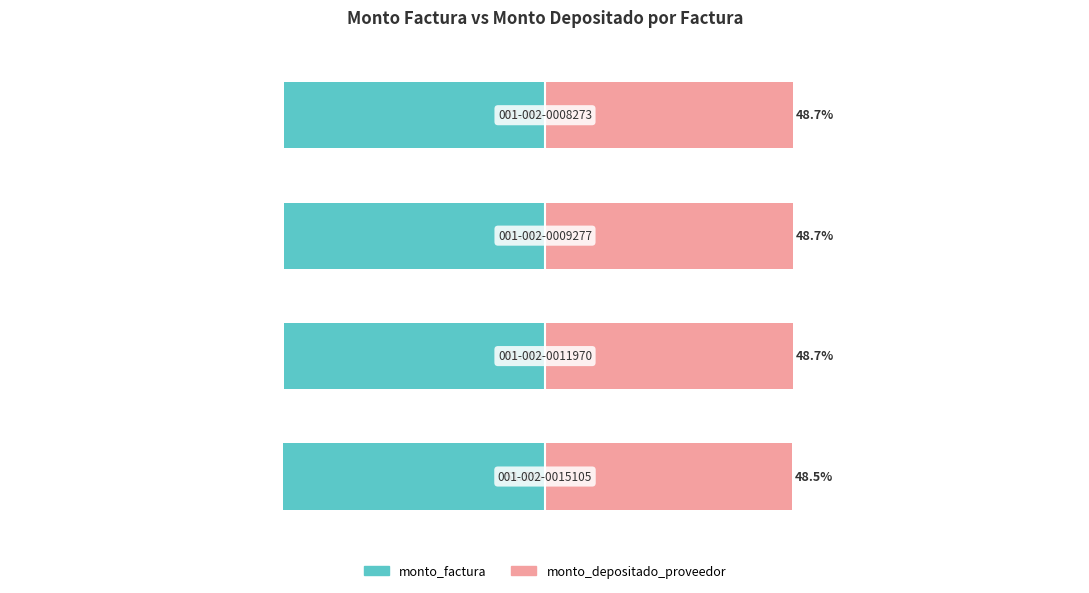

List the labels in order of monto_depositado_proveedor value, smallest first.

0, 3, 2, 1